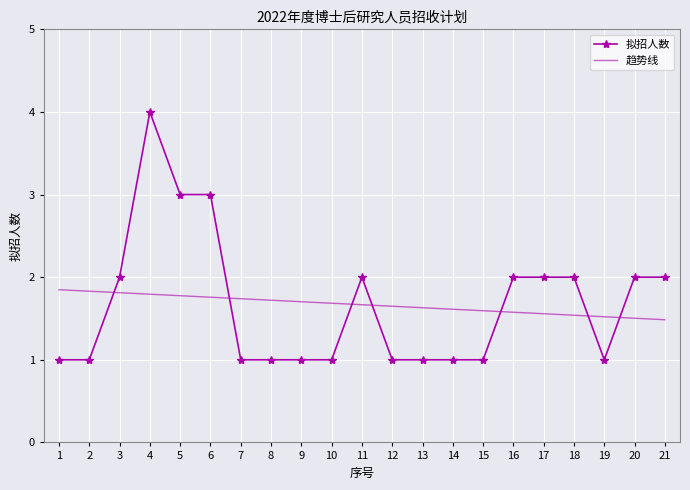

Which category has the highest value in the 拟招人数 series?

4